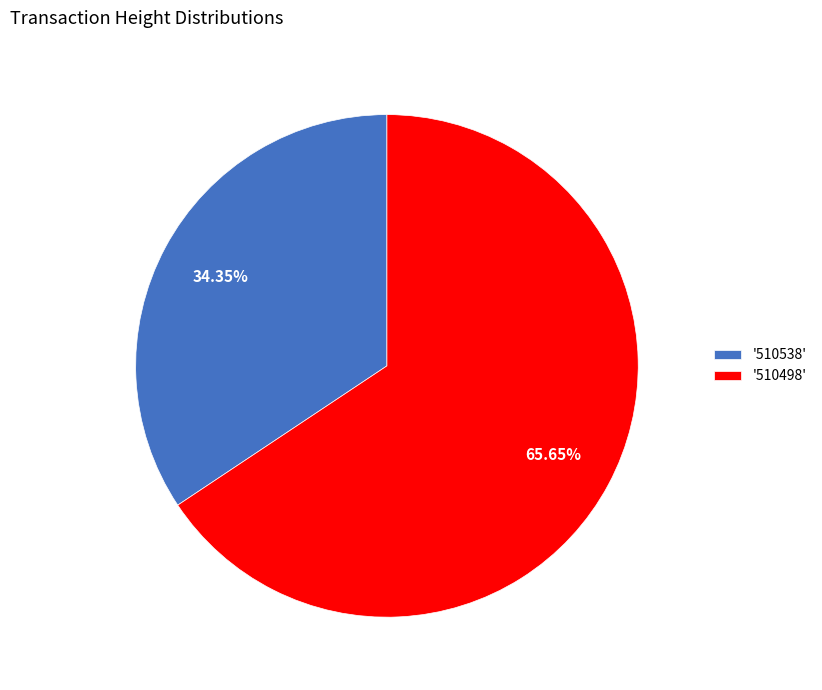

Rank the categories by value from lowest to highest.

'510538', '510498'